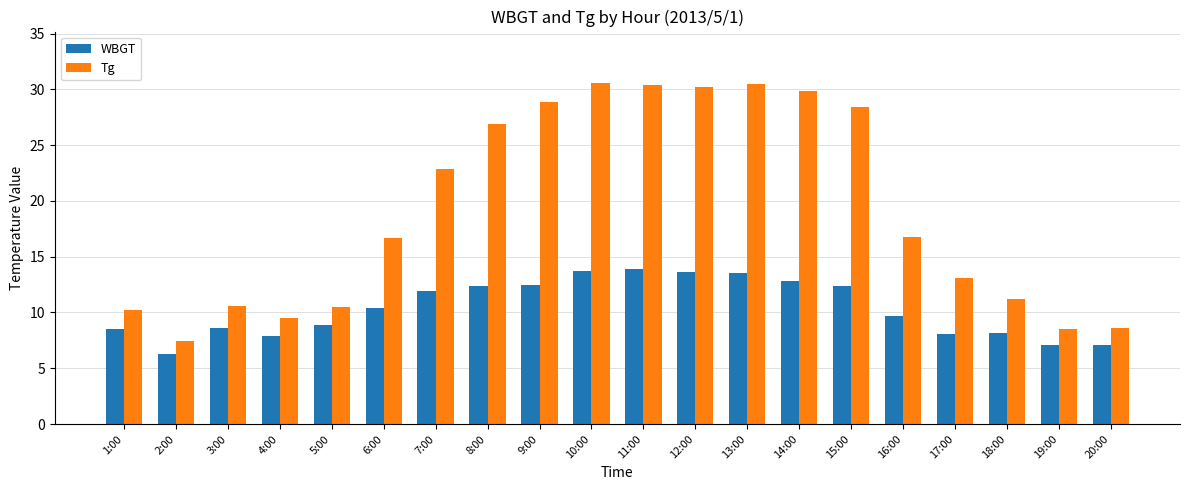

At 10:00, list the series in order from largest to smallest.

Tg, WBGT